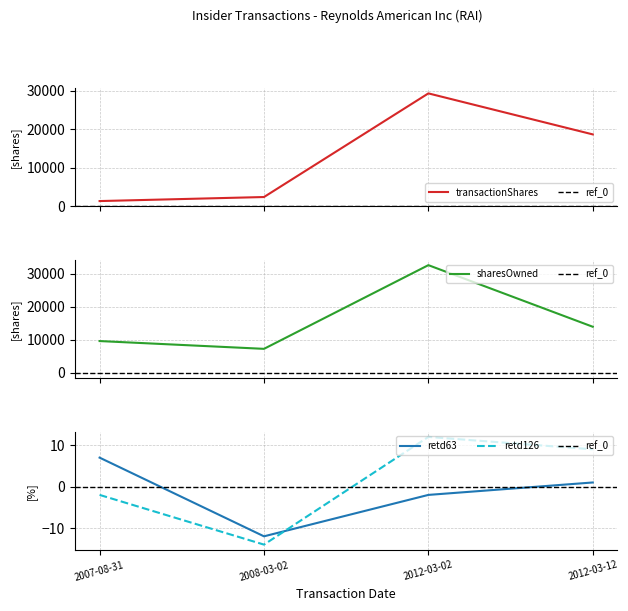

True or false: transactionShares and retd126 cross at least once.

False